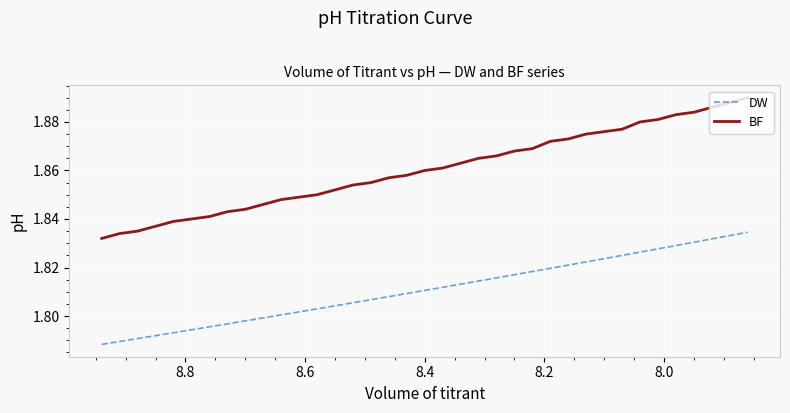

True or false: DW has more than 1 interior local peaks.

False